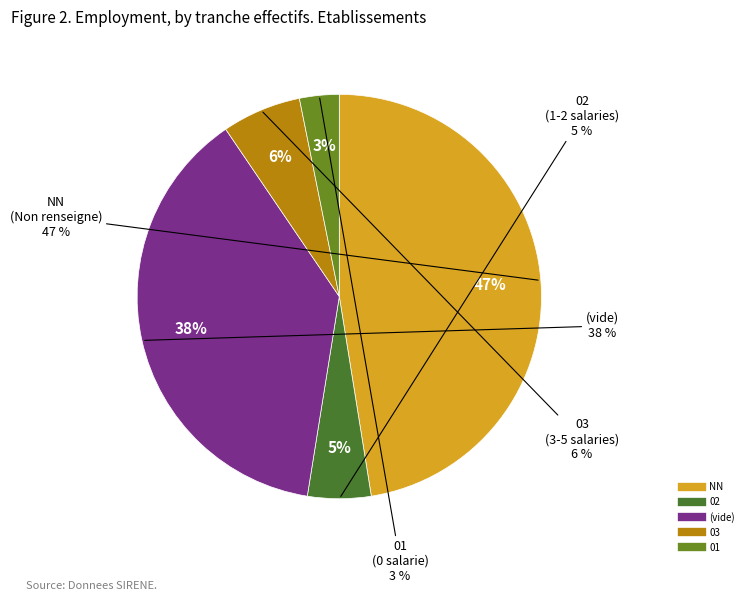

Count the number of slices in the pie.

5